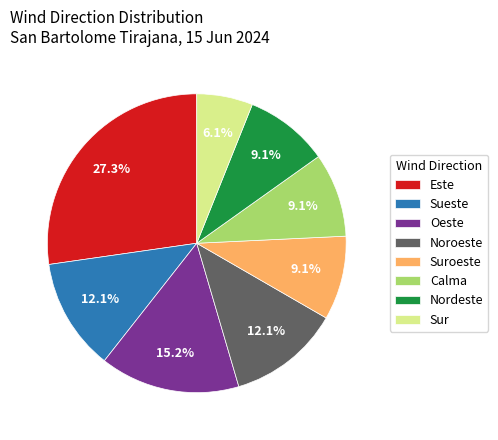

What is the largest slice in the pie chart?

Este